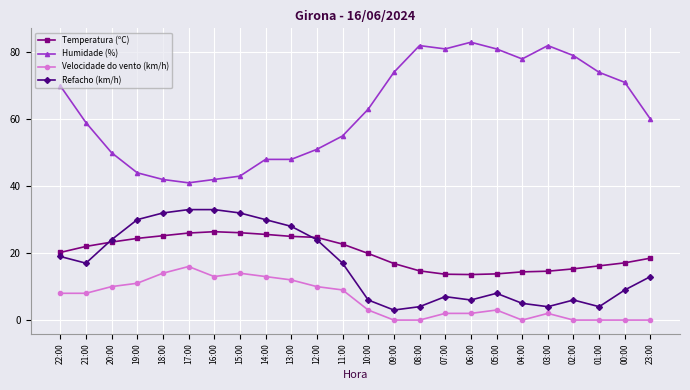

At how many categories does at least one series exceed 53?

15